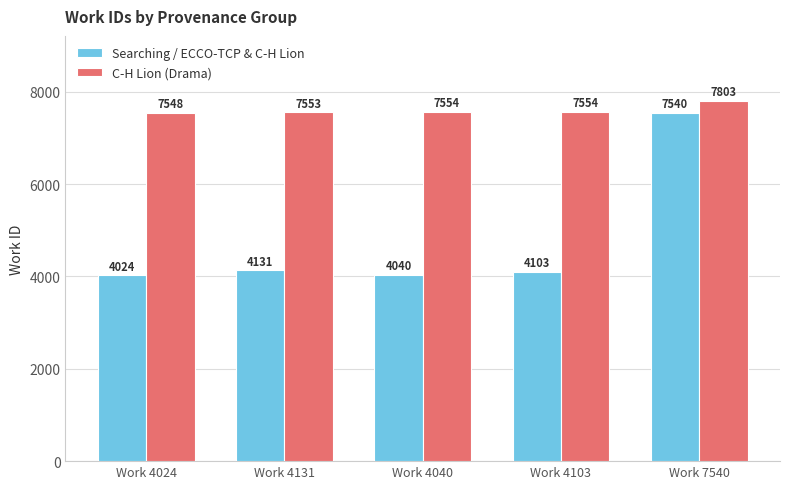

Which series has the largest range (max minus min)?

Searching / ECCO-TCP & C-H Lion